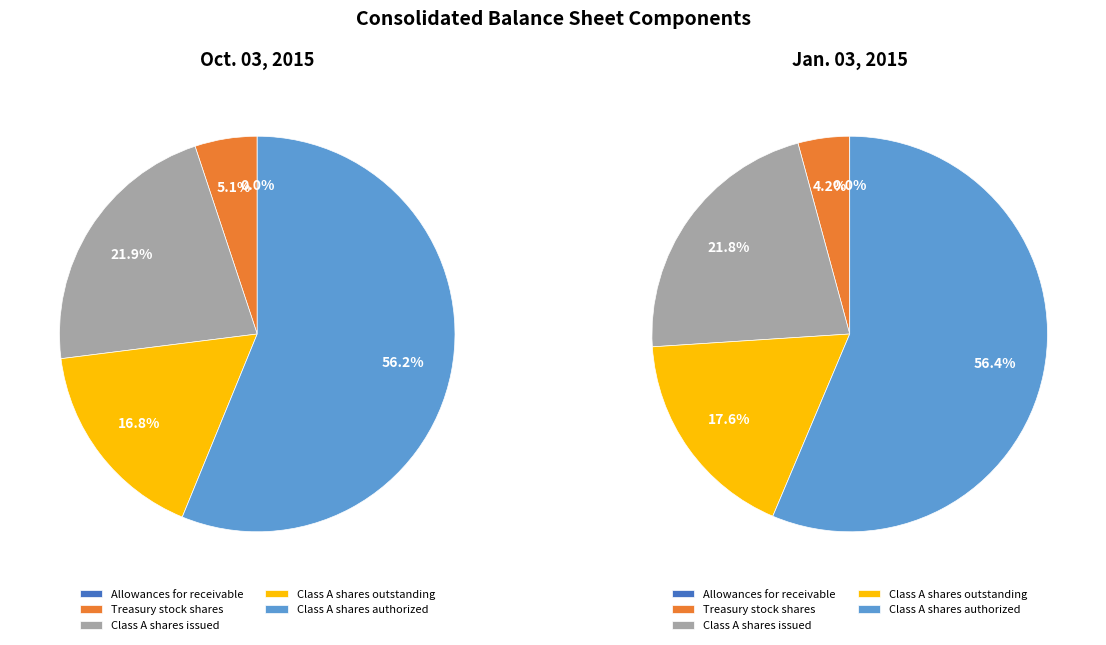

Which category accounts for the majority?

Common Stock, shares authorized (Class A)